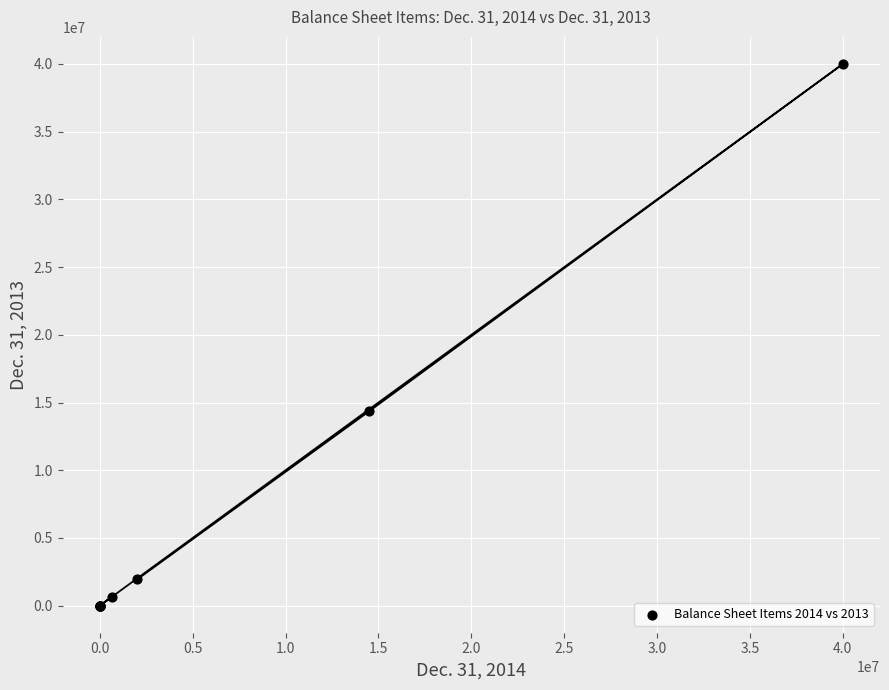

What Y value in the scatter plot is closest to 20000000?

14364239.0